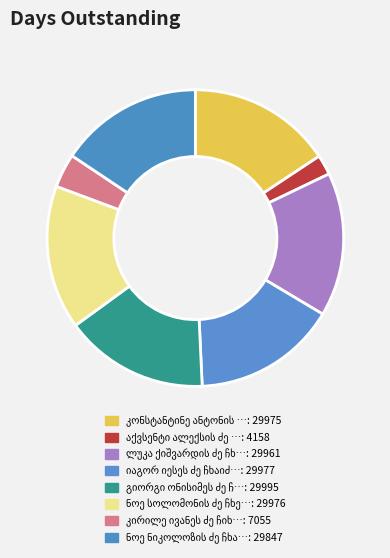

Does any single category account for the majority?

No